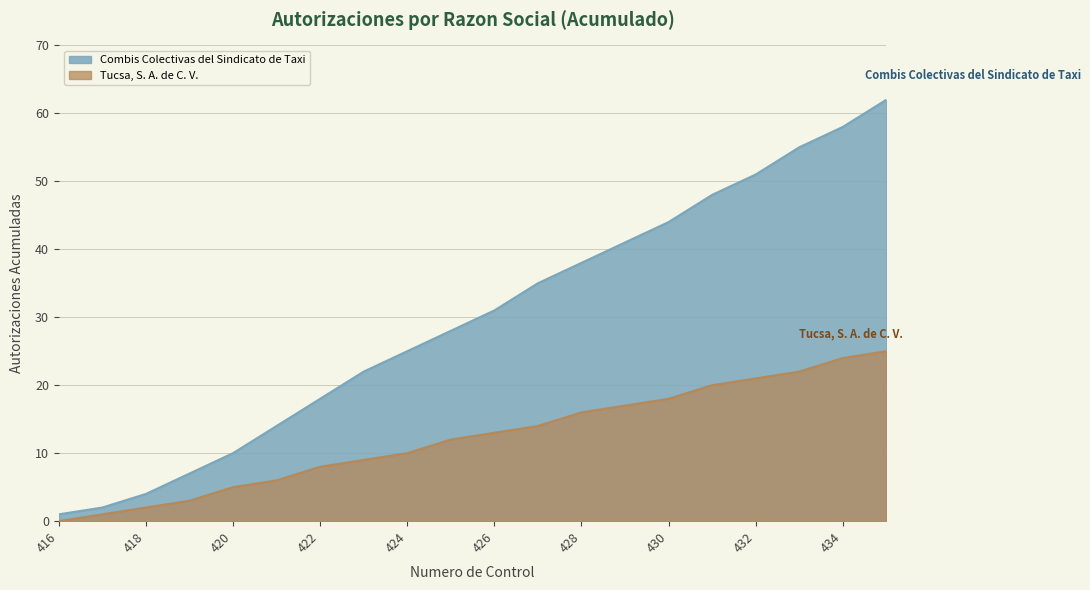

Reading left to right, what are all the values shown in this chart?

Combis Colectivas del Sindicato de Taxi: 416=1	417=2	418=4	419=7	420=10	421=14	422=18	423=22	424=25	425=28	426=31	427=35	428=38	429=41	430=44	431=48	432=51	433=55	434=58	435=62
Tucsa, S. A. de C. V.: 416=0	417=1	418=2	419=3	420=5	421=6	422=8	423=9	424=10	425=12	426=13	427=14	428=16	429=17	430=18	431=20	432=21	433=22	434=24	435=25